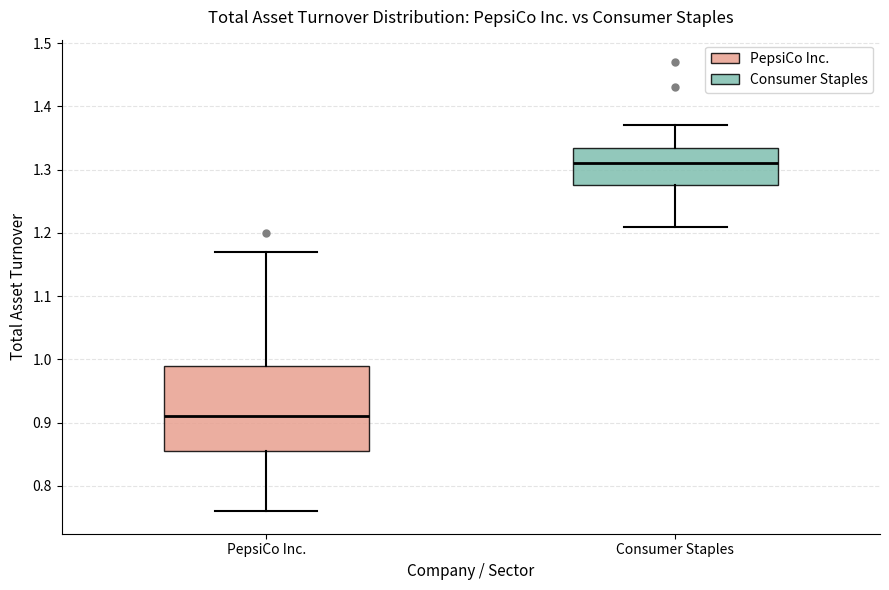

Which box's median line is the lowest?

PepsiCo Inc.